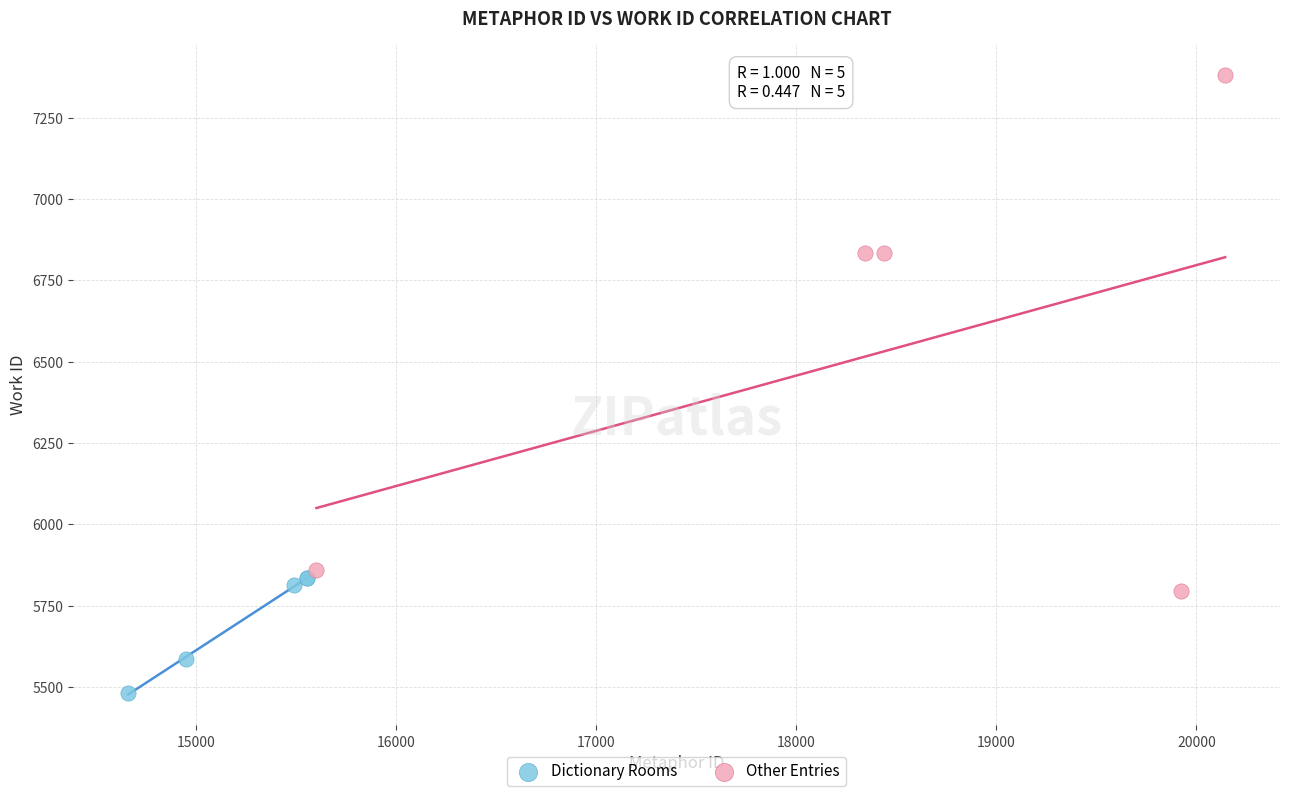

Which series contains the lowest Y value?

Dictionary Rooms